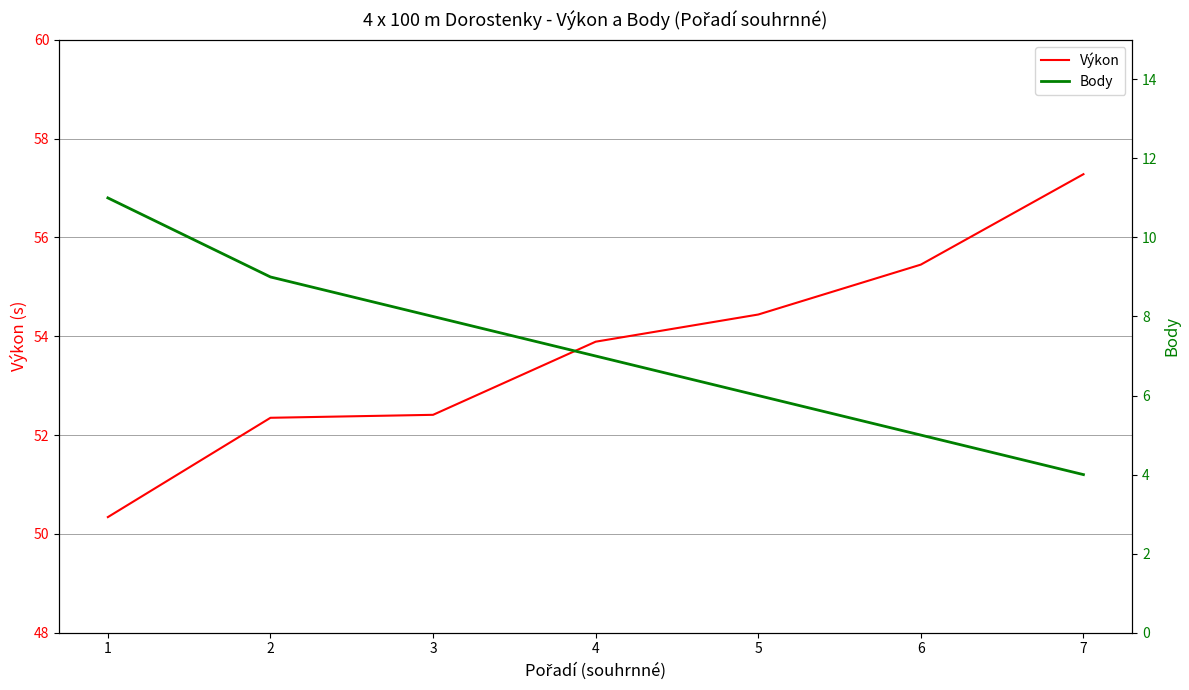

At which category is the sum across all series the highest?

2